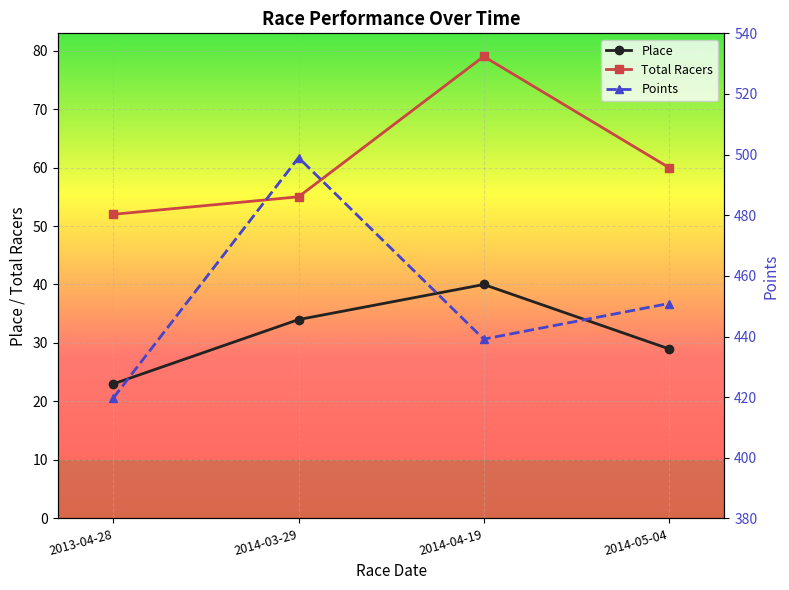

The value of Place at 2014-03-29 is 34.0. True or false?

True